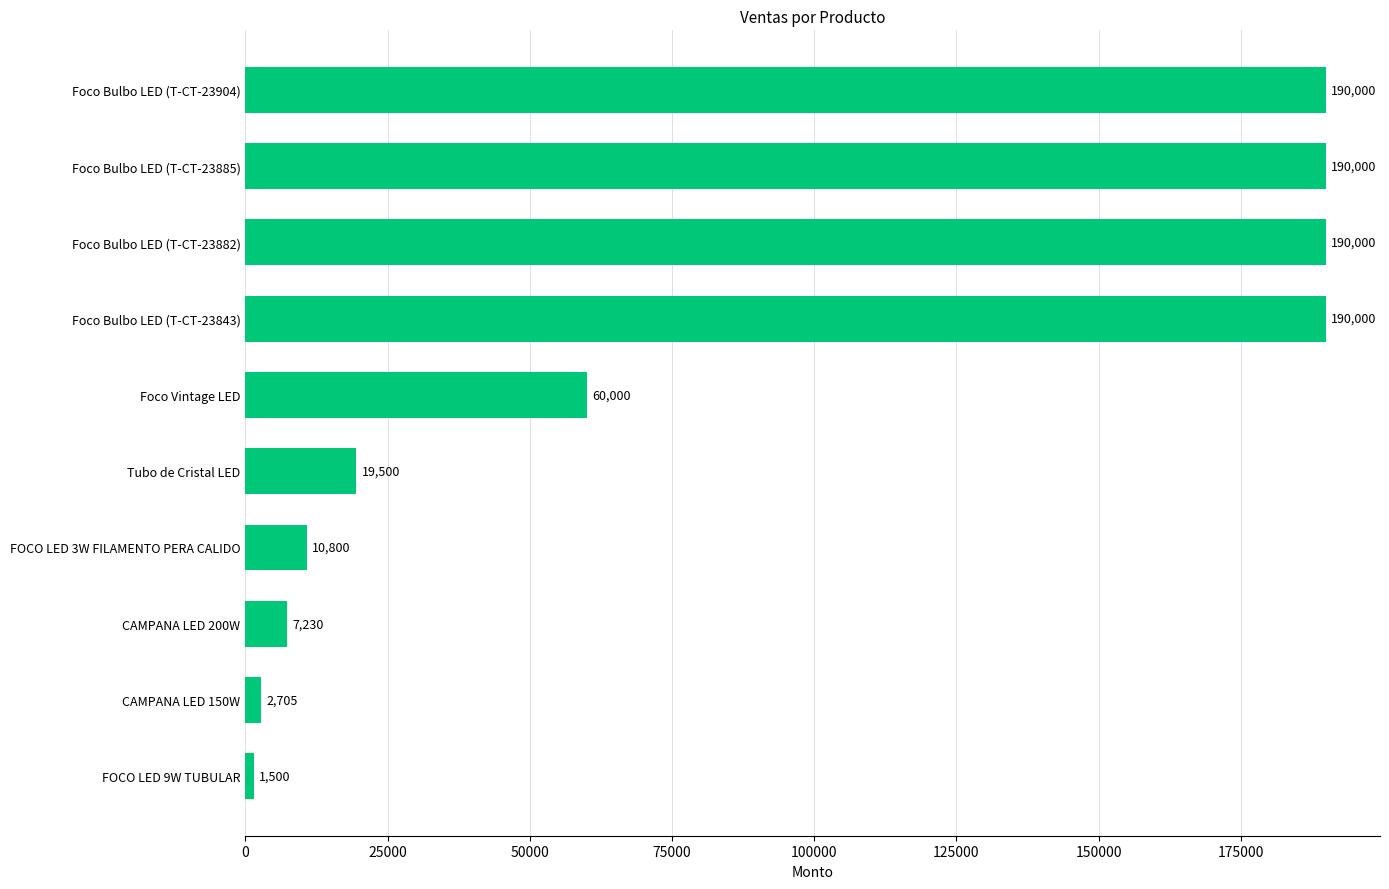

What is the difference between the second highest and second lowest values?

187295